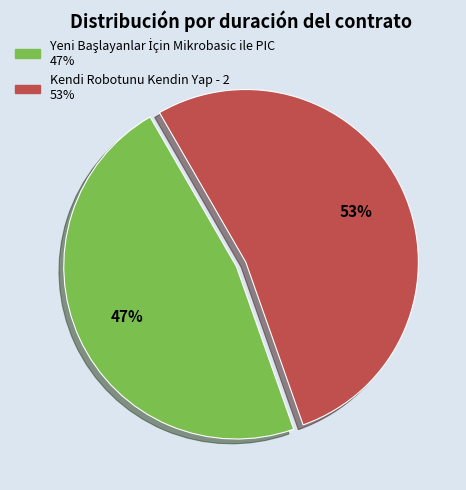

The Kendi Robotunu Kendin Yap - 2 slice represents 53% of the pie. True or false?

True